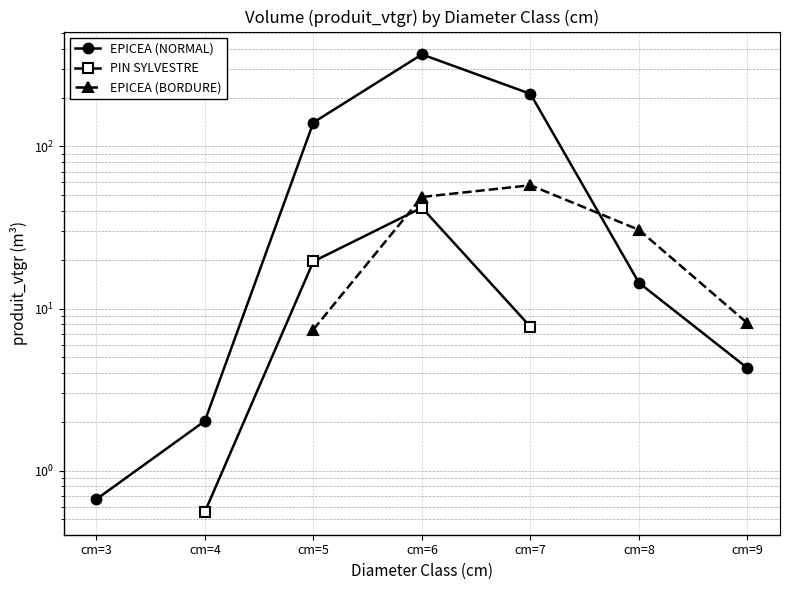

How many lines are shown in the chart?

3